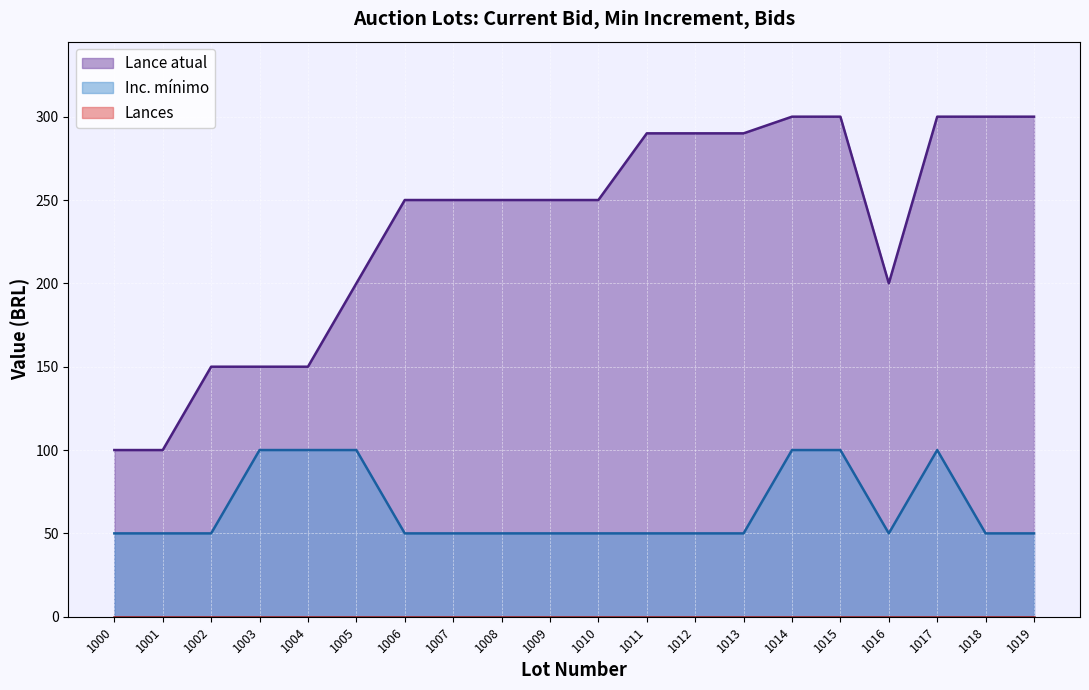

True or false: Inc. mínimo has a value of 17 at 1006.

False